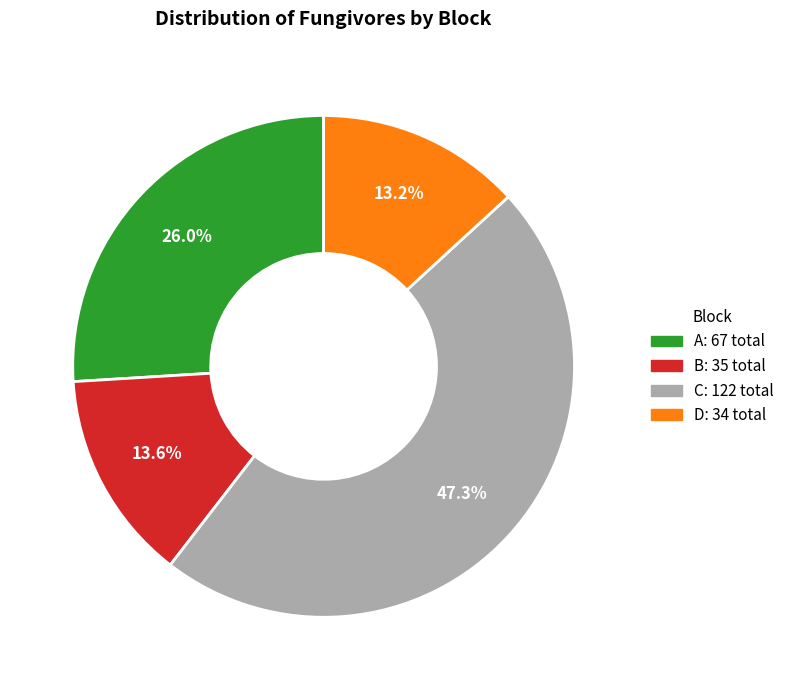

To the nearest percent, what is the difference between the largest and smallest slice percentages?

34%